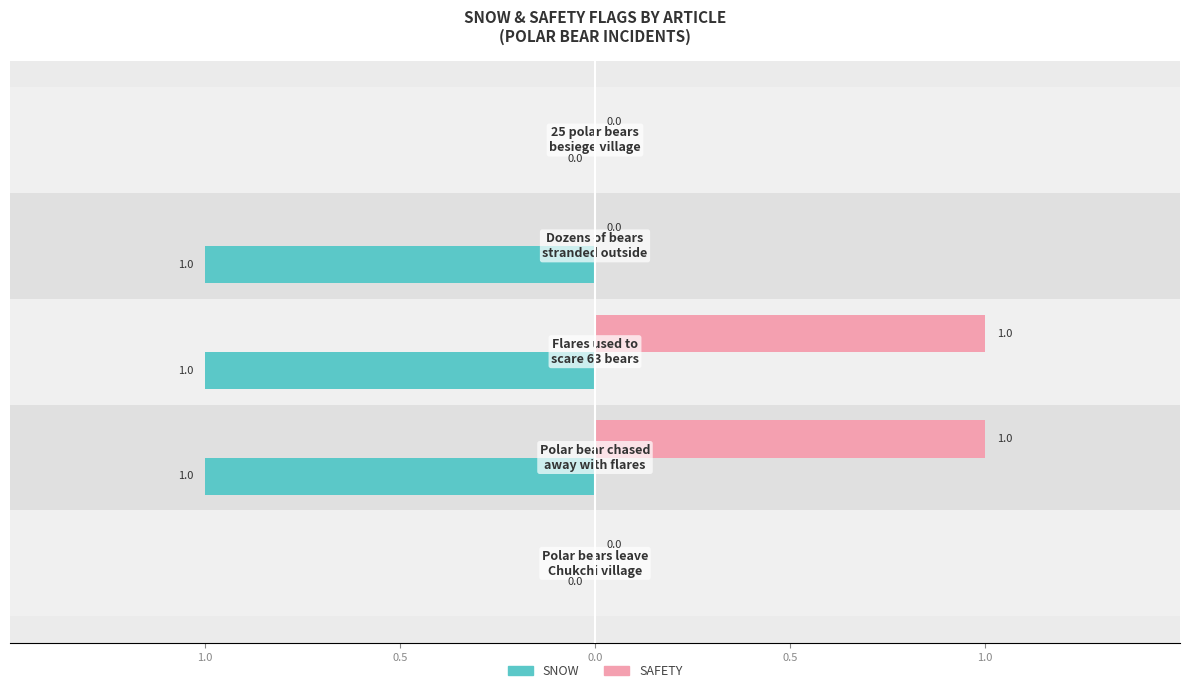

What is the sum of all SAFETY values?

2